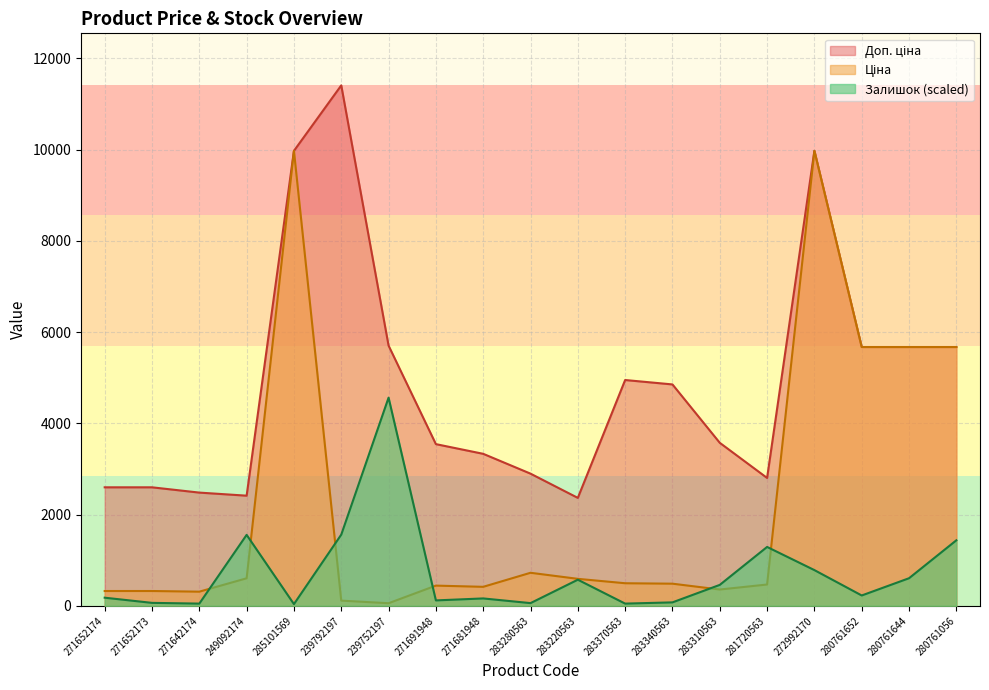

True or false: Залишок has a value of 271.1 at 271681948.

False